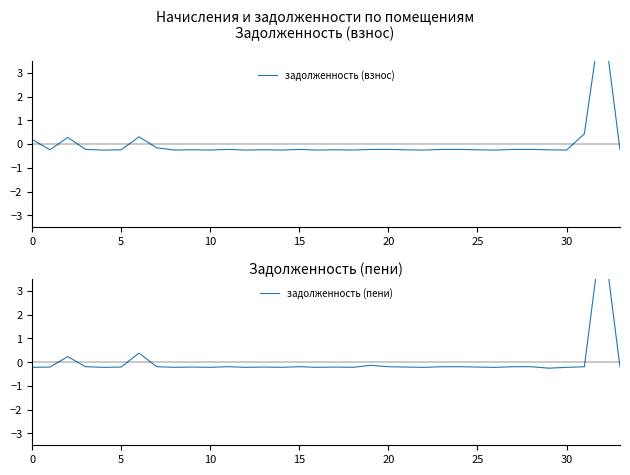

What are all the series names shown in the legend?

задолженность (взнос), задолженность (пени)